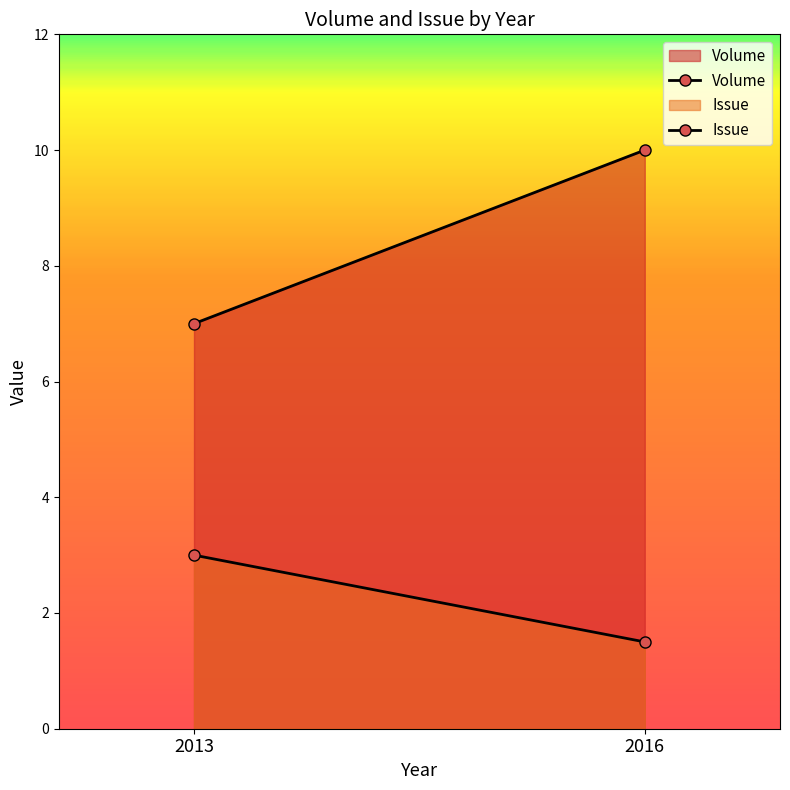

Which has a higher value, 2016 or 2013?

2016